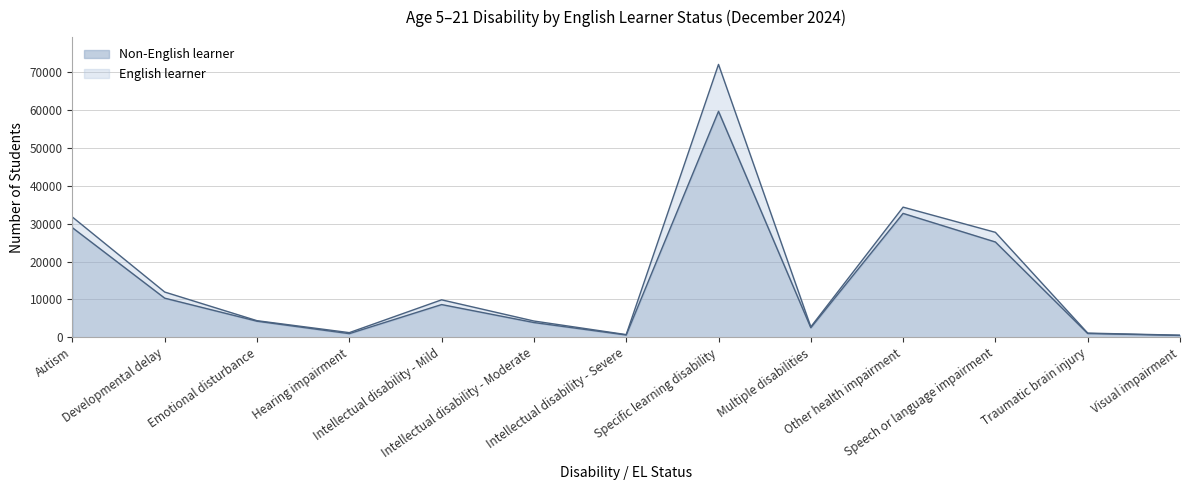

What is the value of the 6th point from the left?

3906